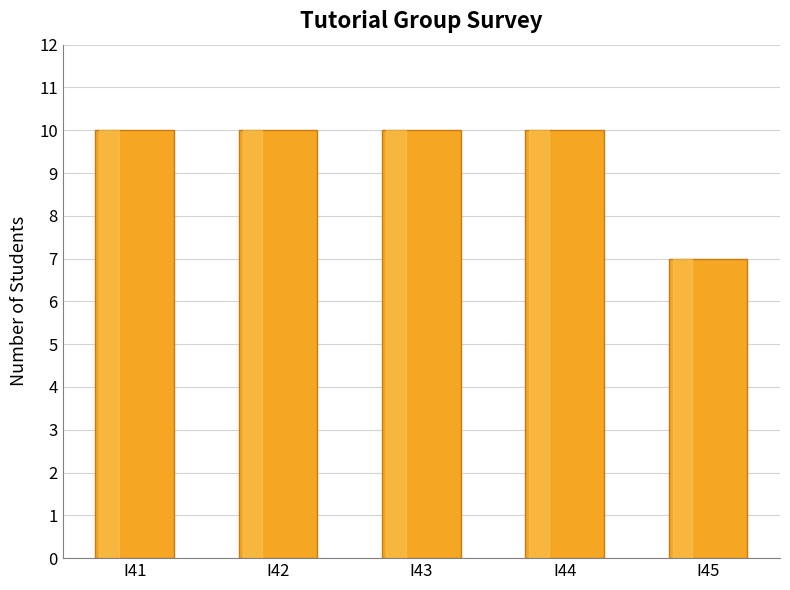

Where is the data nearest to the value 8?

I45